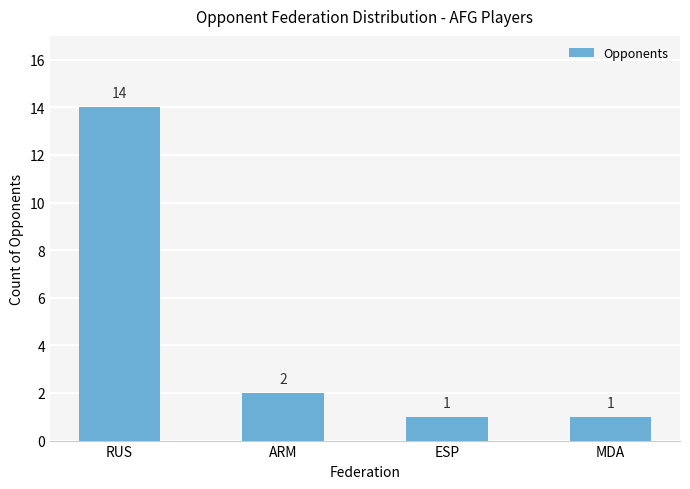

What is the greatest value displayed?

14